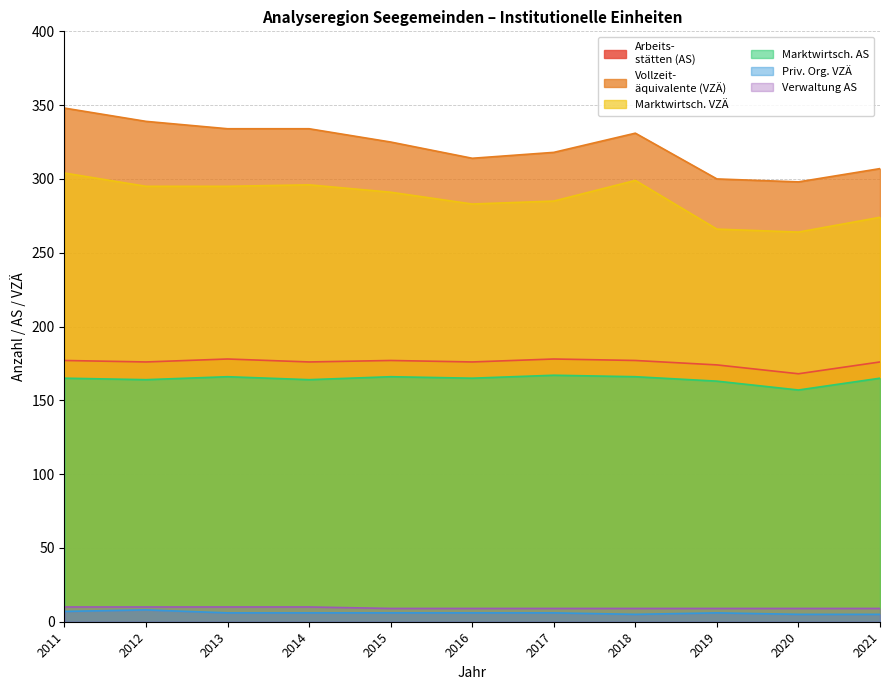

How many values in the Marktwirtsch. AS series are below 165?

4